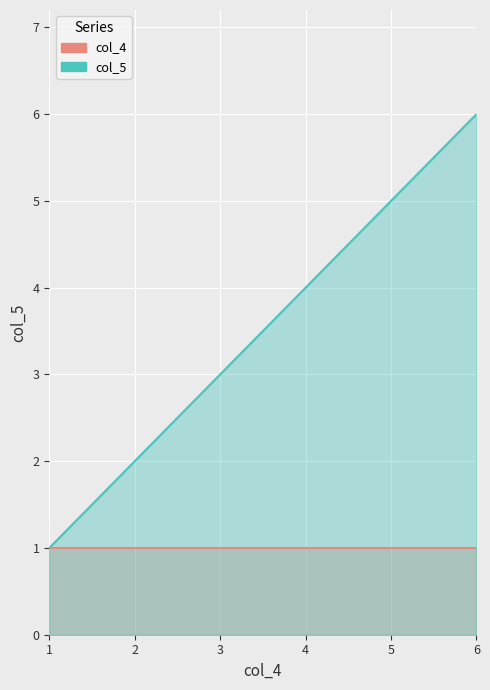

What is the smallest value displayed?

1